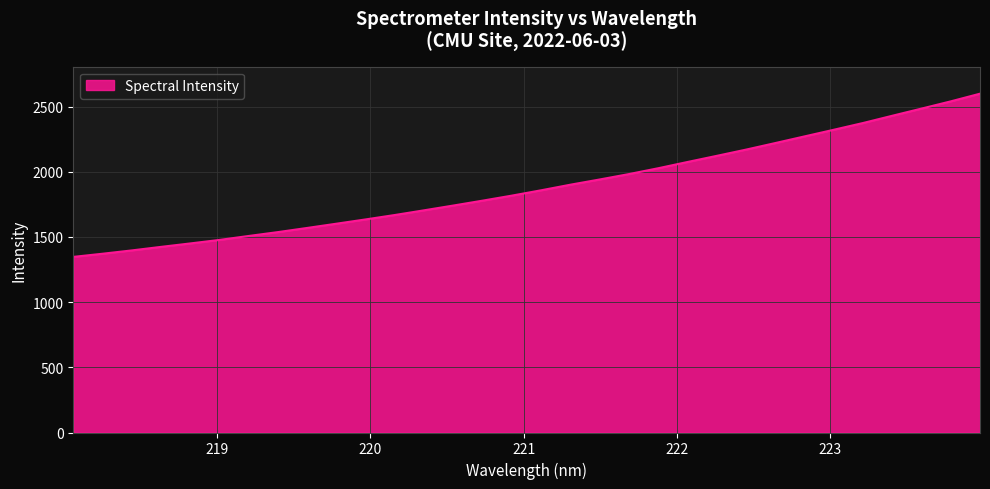

What is the maximum value shown in the chart?

2598.7